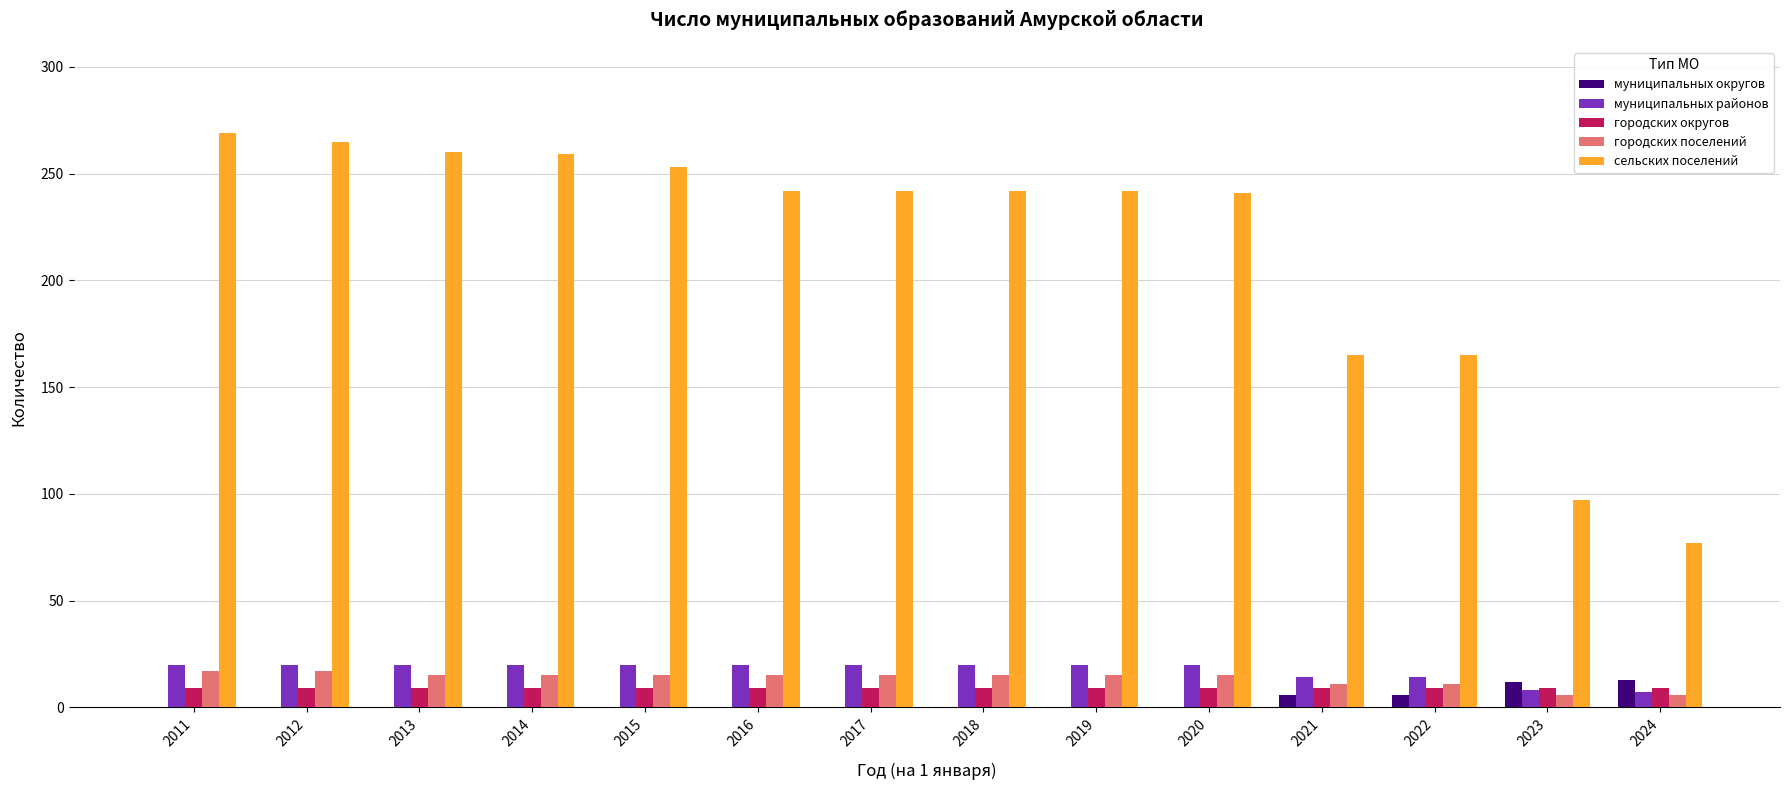

The value of муниципальных районов at 2019 is 20. True or false?

True